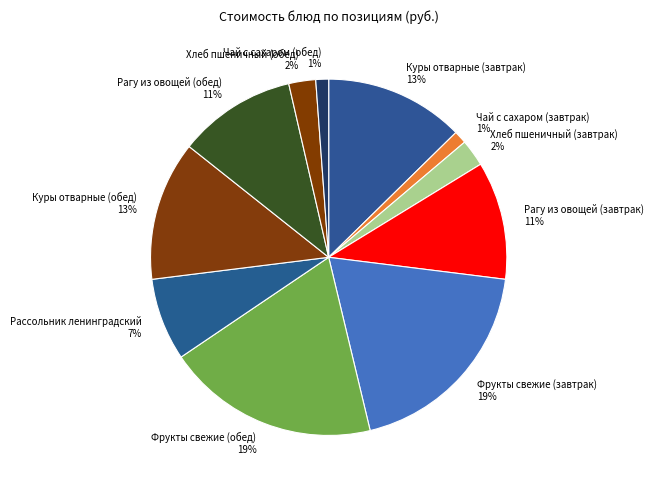

Count the number of slices in the pie.

11